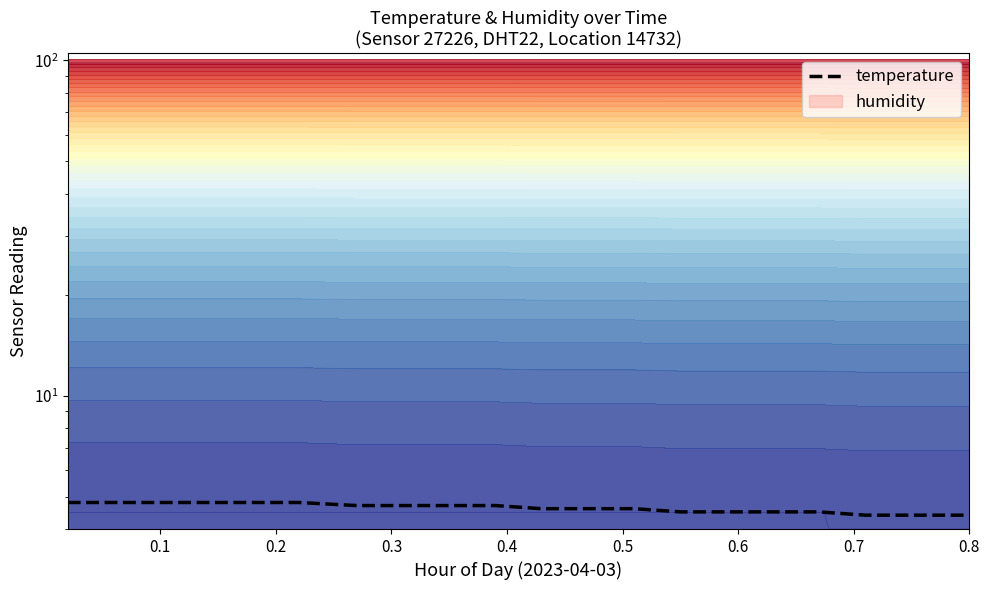

Reading left to right, extract all data points from this chart.

4.8	4.8	4.8	4.8	4.8	4.8	4.7	4.7	4.7	4.7	4.6	4.6	4.6	4.5	4.5	4.5	4.5	4.4	4.4	4.4